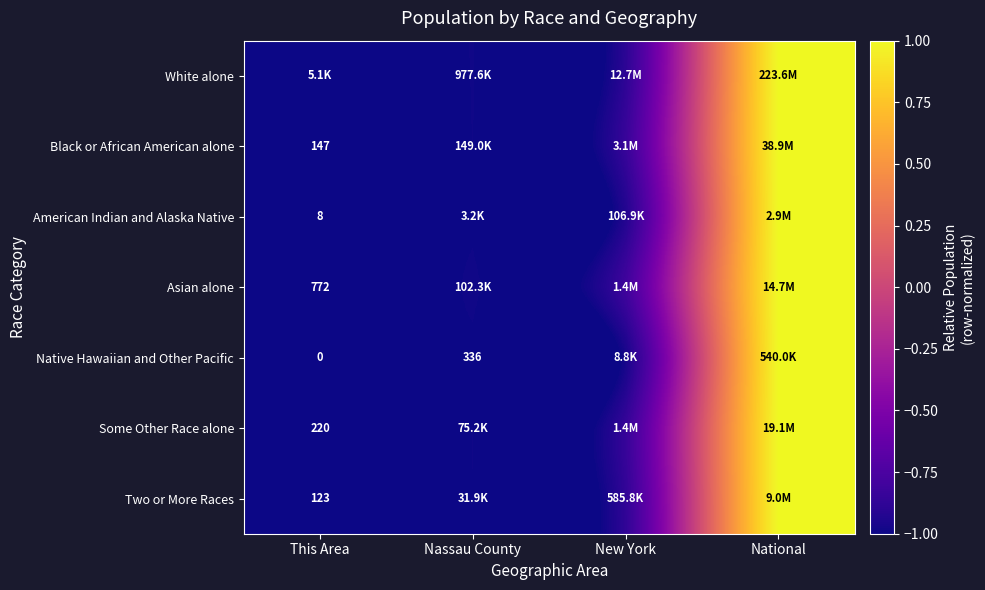

What is the difference between the maximum and minimum values in the Native Hawaiian and Other Pacific series?

2.0